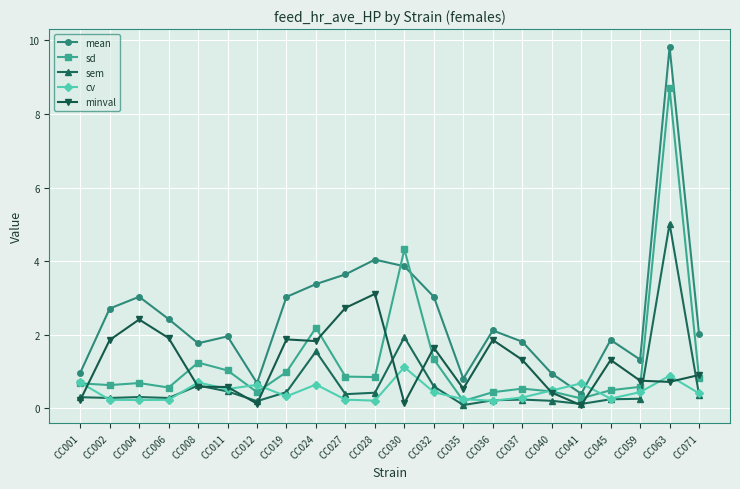

True or false: mean and sd intersect in this chart.

True